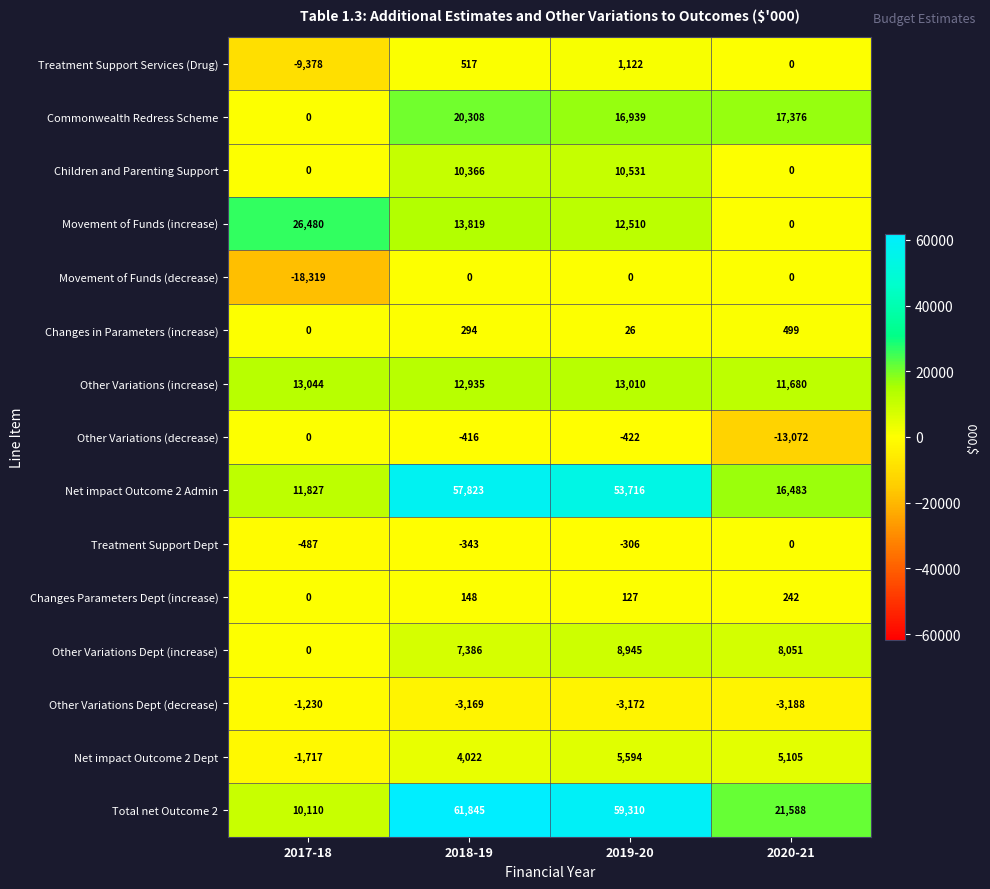

Which series has the largest total across all categories?

Total net Outcome 2